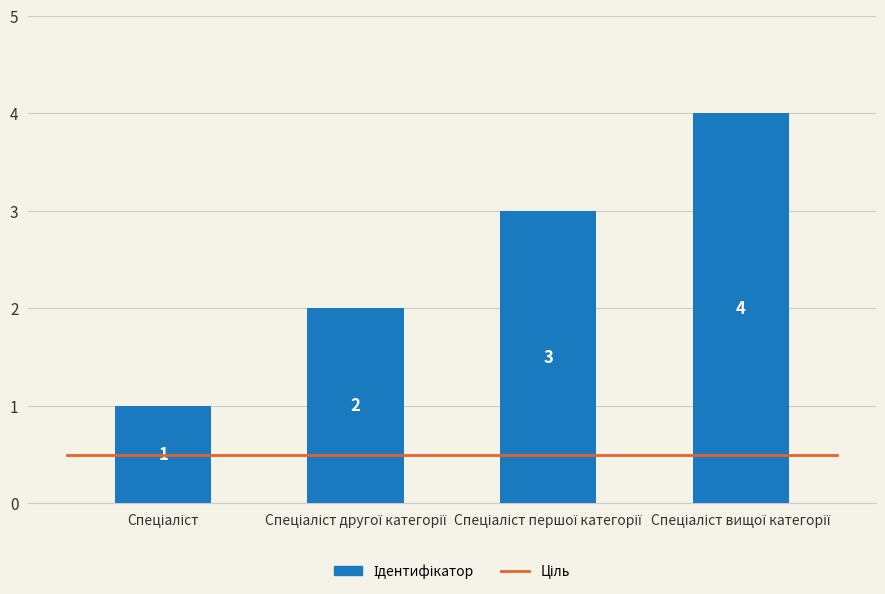

What is the difference between the maximum and minimum values?

3